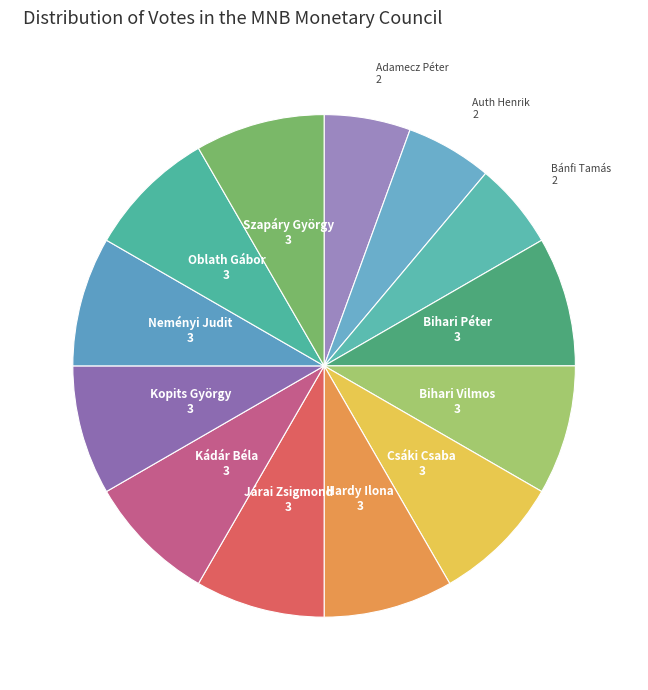

The Auth Henrik slice represents 6% of the pie. True or false?

True